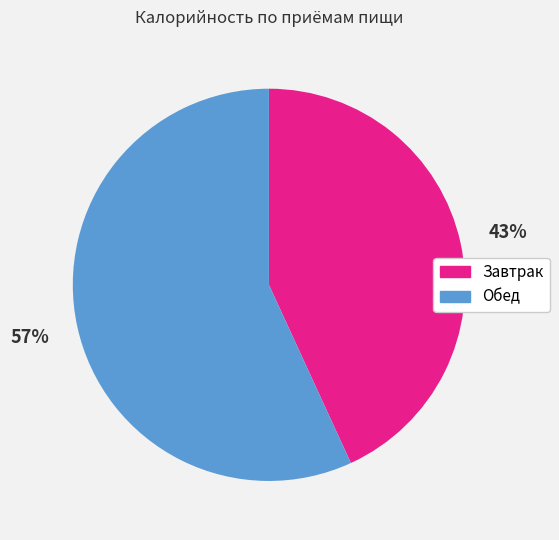

Approximately how many times larger is the value at Обед compared to Завтрак?

1.3